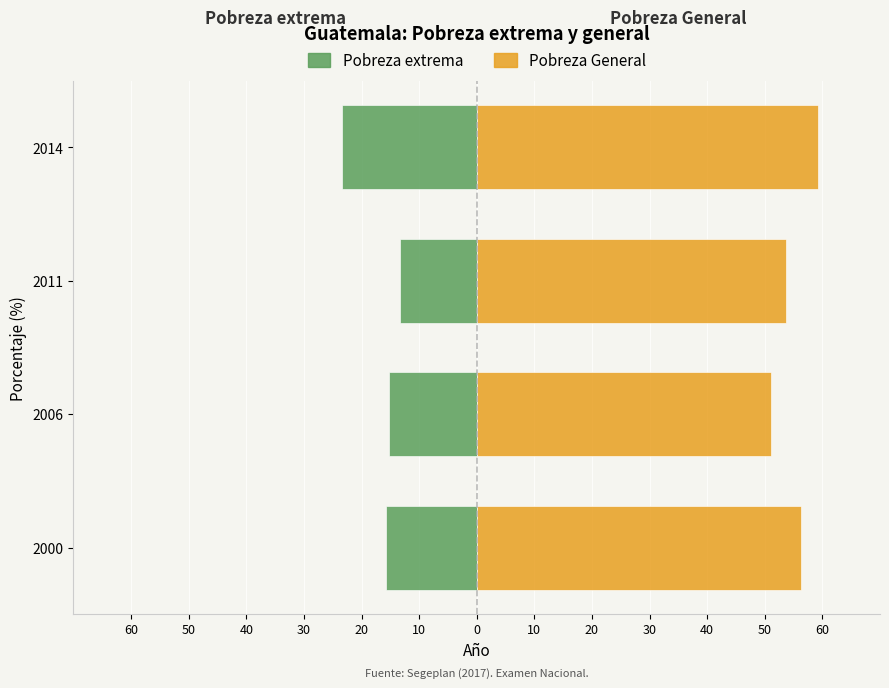

Which series has the largest range (max minus min)?

Pobreza extrema